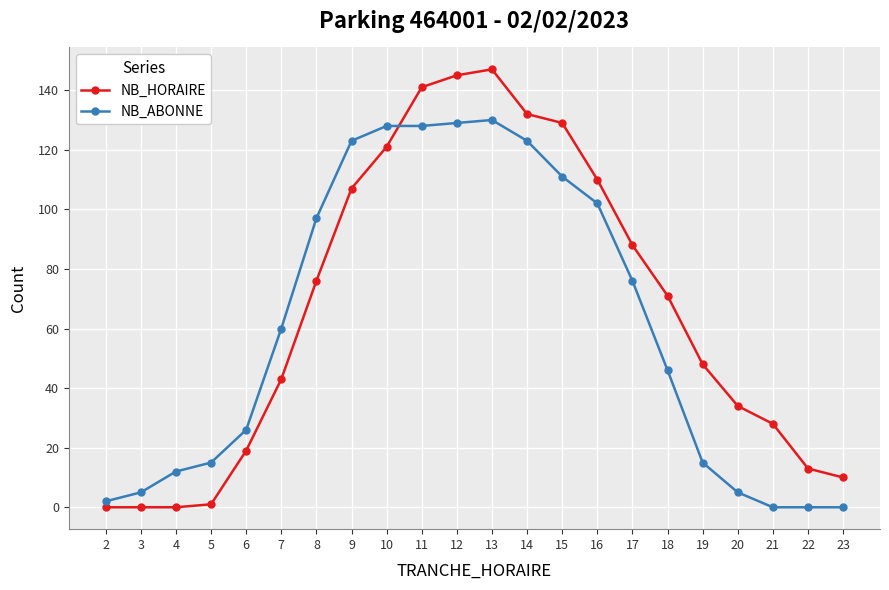

What is the sum of the NB_HORAIRE values at 13 and 21?

175